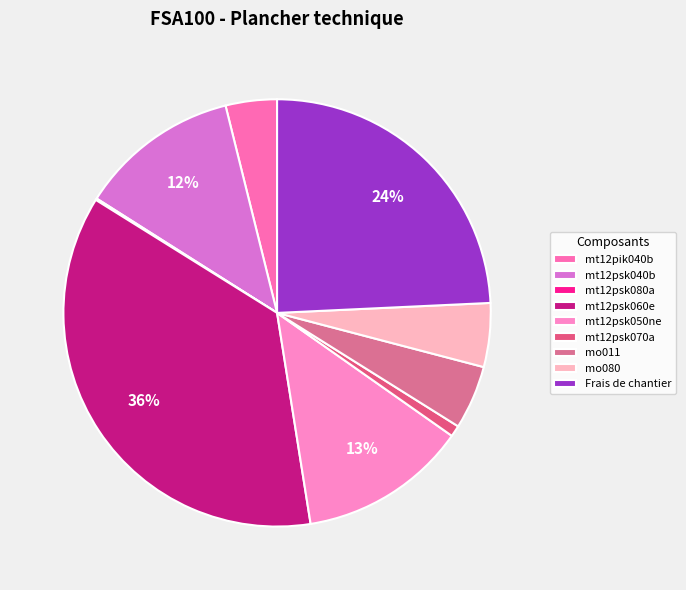

What is the change in value from mt12psk060e to mt12psk050ne?

-1.9